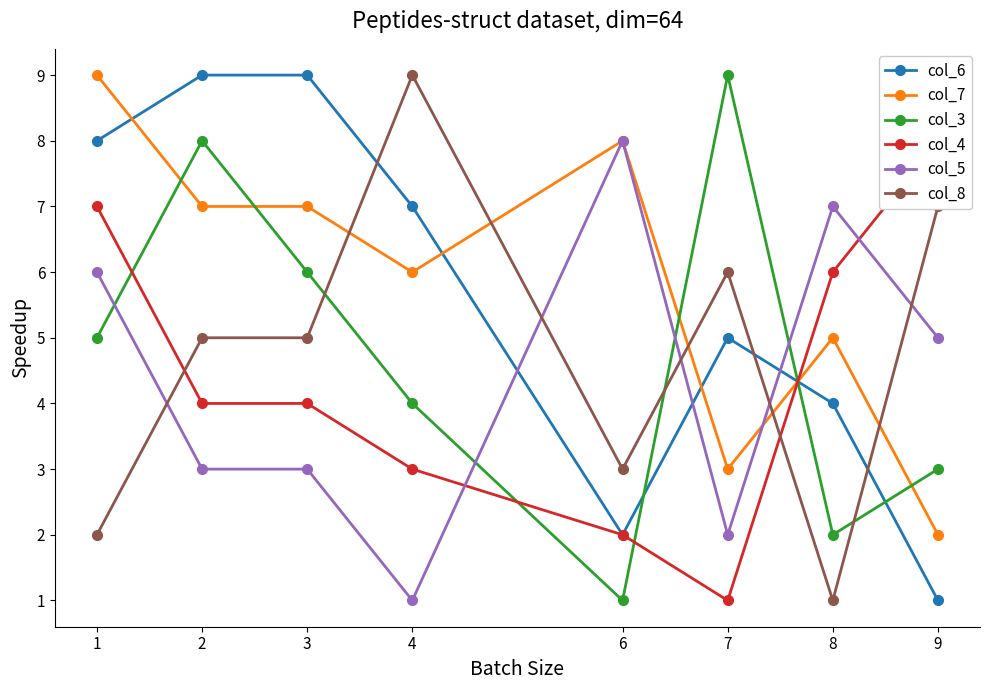

At which label does col_7 reach its peak?

1